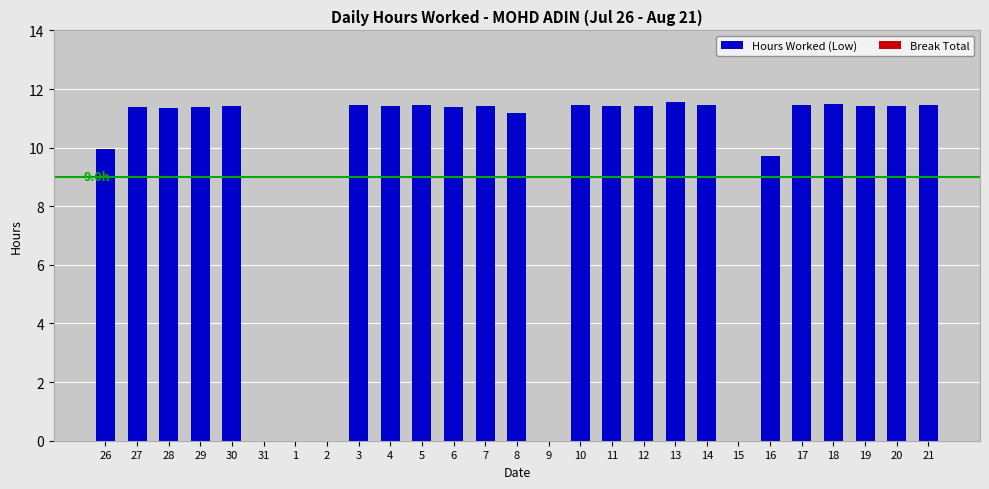

Are the bars grouped side by side (vs. stacked)?

No